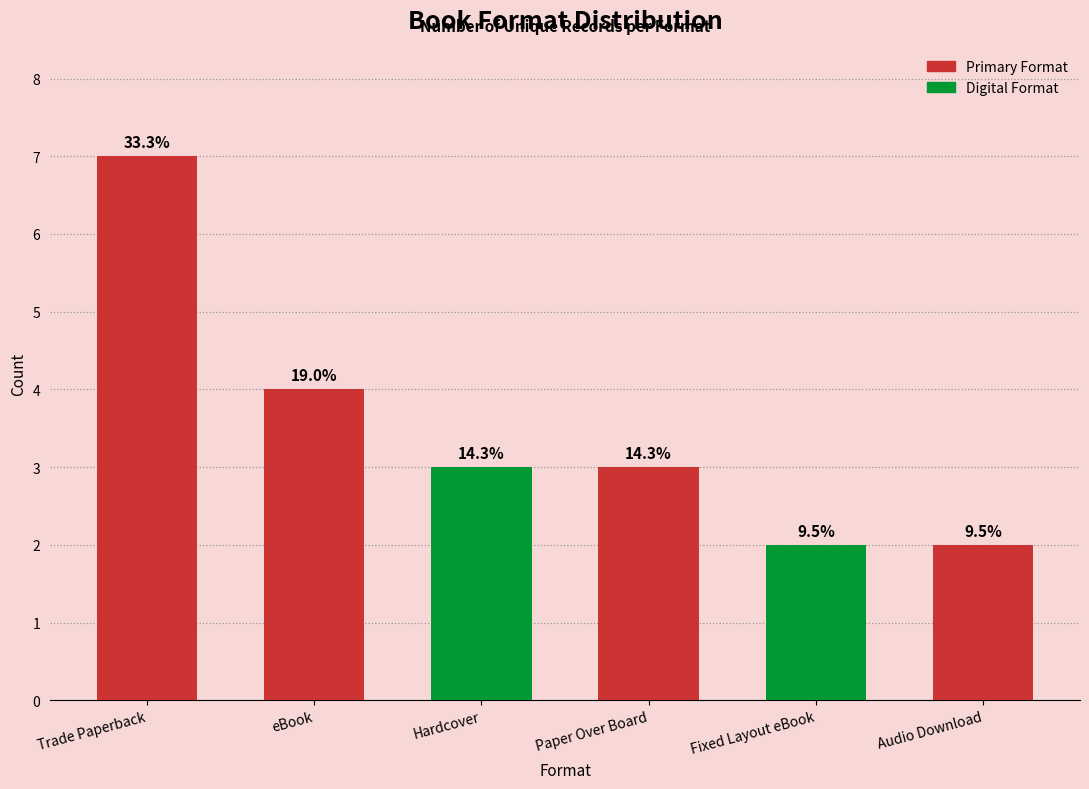

Are the bars horizontal?

No